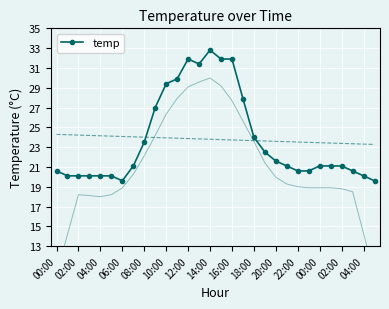

How many values are below 21?

12